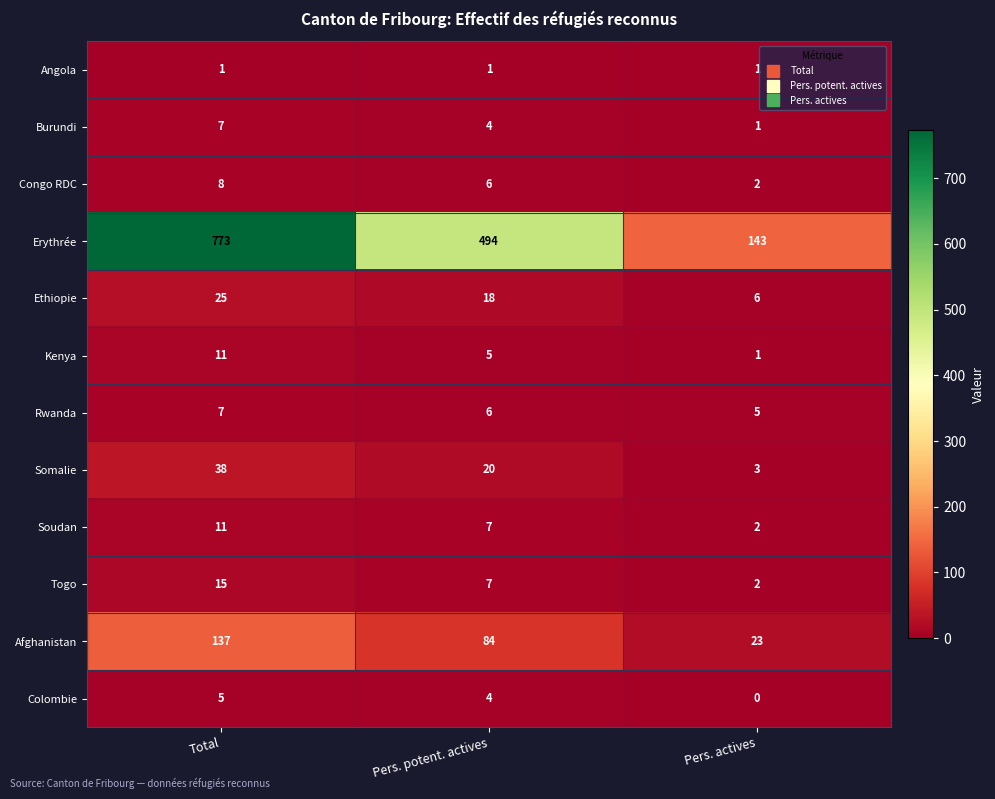

Rank the categories by Erythrée value from highest to lowest.

Total, Pers. potent. actives, Pers. actives